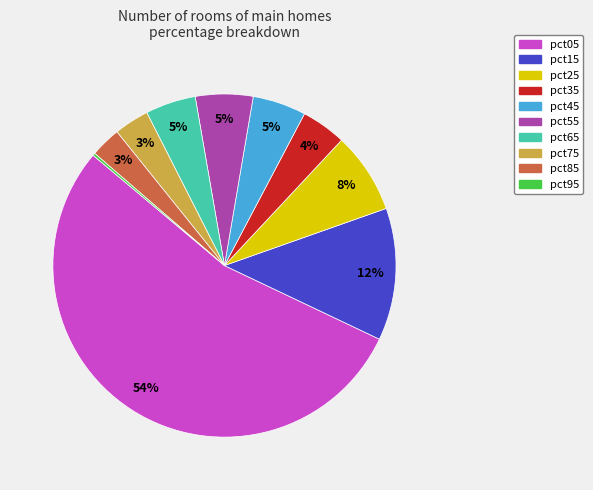

Is there any slice that represents more than half of the pie?

Yes